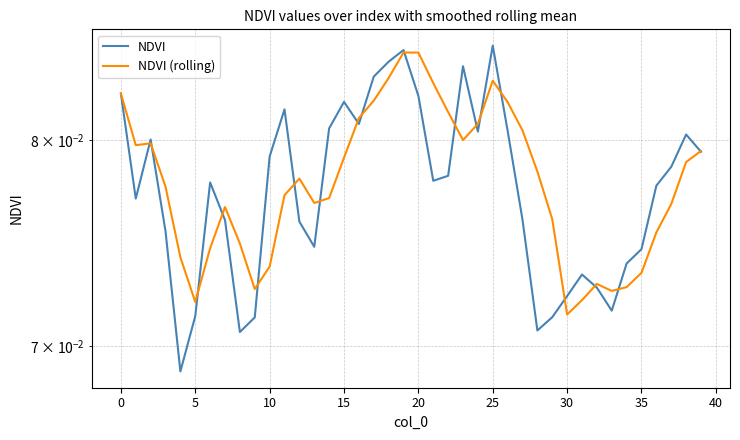

True or false: NDVI and NDVI (rolling) intersect in this chart.

True